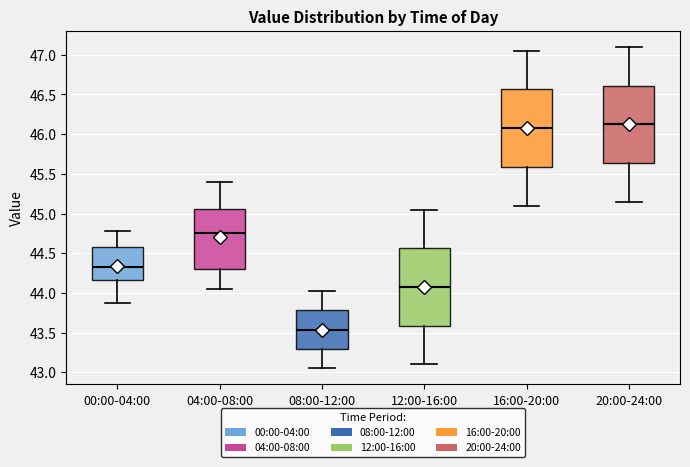

Reading left to right, transcribe this box plot: for each box, give where its median line is, the range the box spans, and where its two whiskers end, as read against the y-axis. The values are not printed on the chart, so give them approximately, as read against the axis.

00:00-04:00: median 44.35, box 44.15 to 44.55, whiskers 43.85 to 44.80
04:00-08:00: median 44.75, box 44.30 to 45.05, whiskers 44.05 to 45.40
08:00-12:00: median 43.55, box 43.30 to 43.80, whiskers 43.05 to 44.00
12:00-16:00: median 44.10, box 43.60 to 44.55, whiskers 43.10 to 45.05
16:00-20:00: median 46.10, box 45.60 to 46.55, whiskers 45.10 to 47.05
20:00-24:00: median 46.15, box 45.65 to 46.60, whiskers 45.15 to 47.10